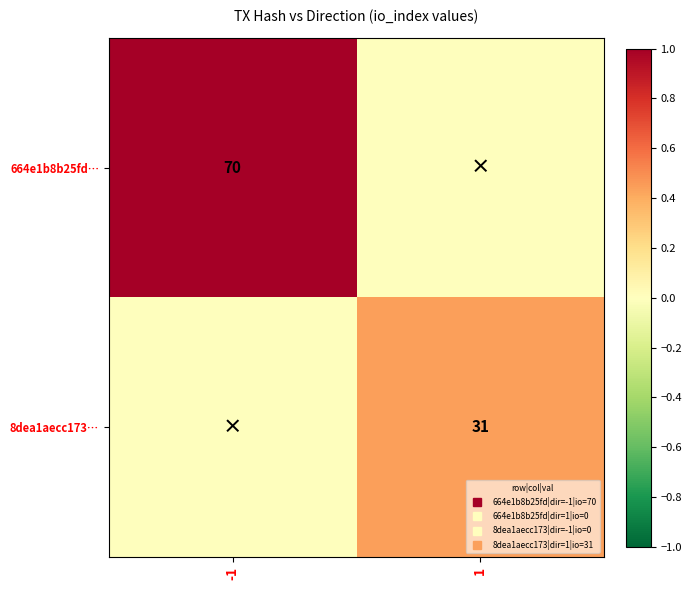

The value of 8dea1aecc173… at -1 is -0.3. True or false?

False